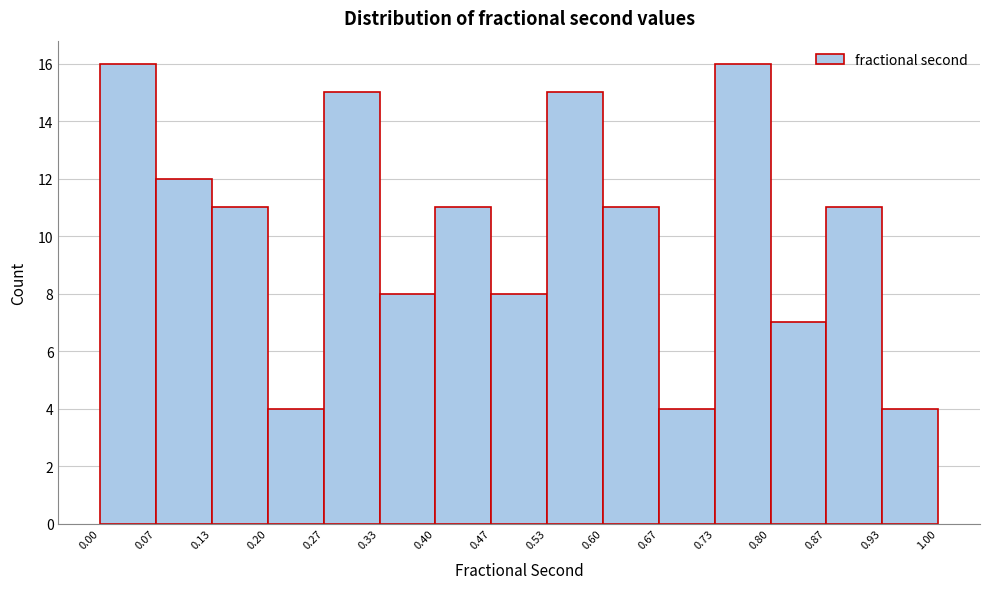

Reading left to right, transcribe this chart: for each bar, give the range it covers on the x-axis and its height. The values are not printed on the chart, so give them approximately, as read against the axis.

0.00 to 0.07: 16
0.07 to 0.13: 12
0.13 to 0.20: 11
0.20 to 0.27: 4
0.27 to 0.33: 15
0.33 to 0.40: 8
0.40 to 0.47: 11
0.47 to 0.53: 8
0.53 to 0.60: 15
0.60 to 0.67: 11
0.67 to 0.73: 4
0.73 to 0.80: 16
0.80 to 0.87: 7
0.87 to 0.93: 11
0.93 to 1.00: 4